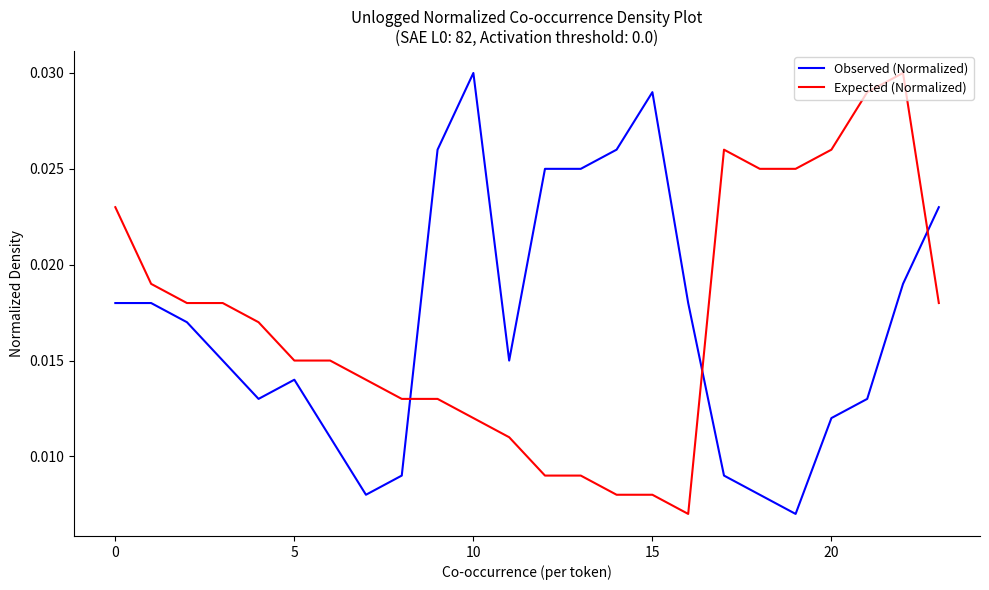

Count the Expected (Normalized) values in the range 0 to 1.

24